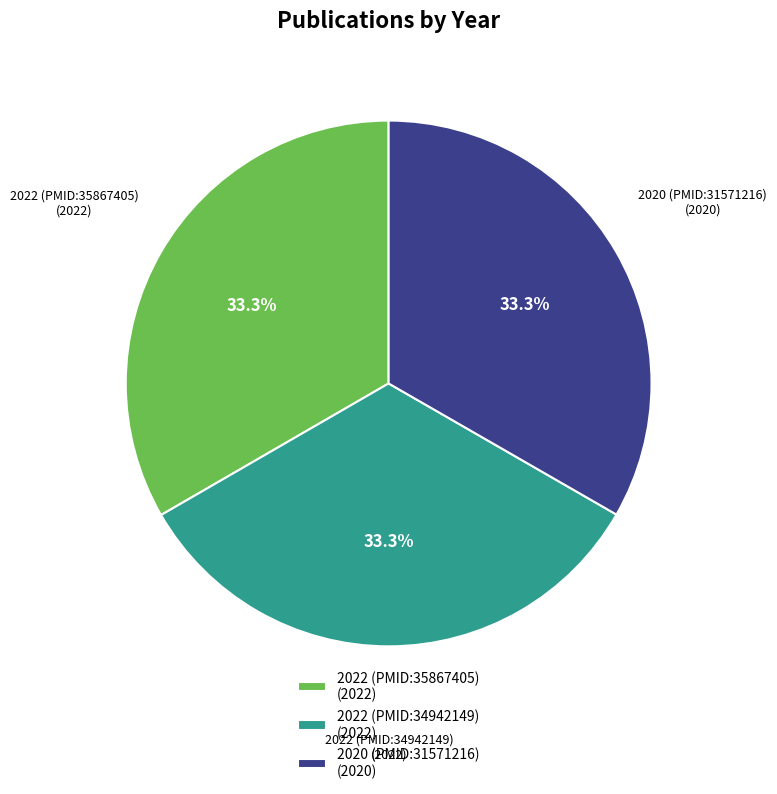

What percentage is NOT represented by 2022 (PMID:34942149)?

66.7%